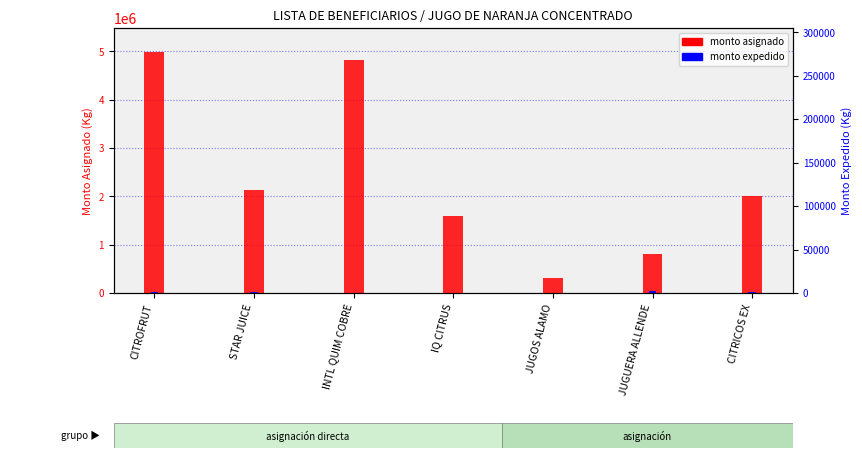

At which label does monto expedido reach its peak?

JUGUERA ALLENDE